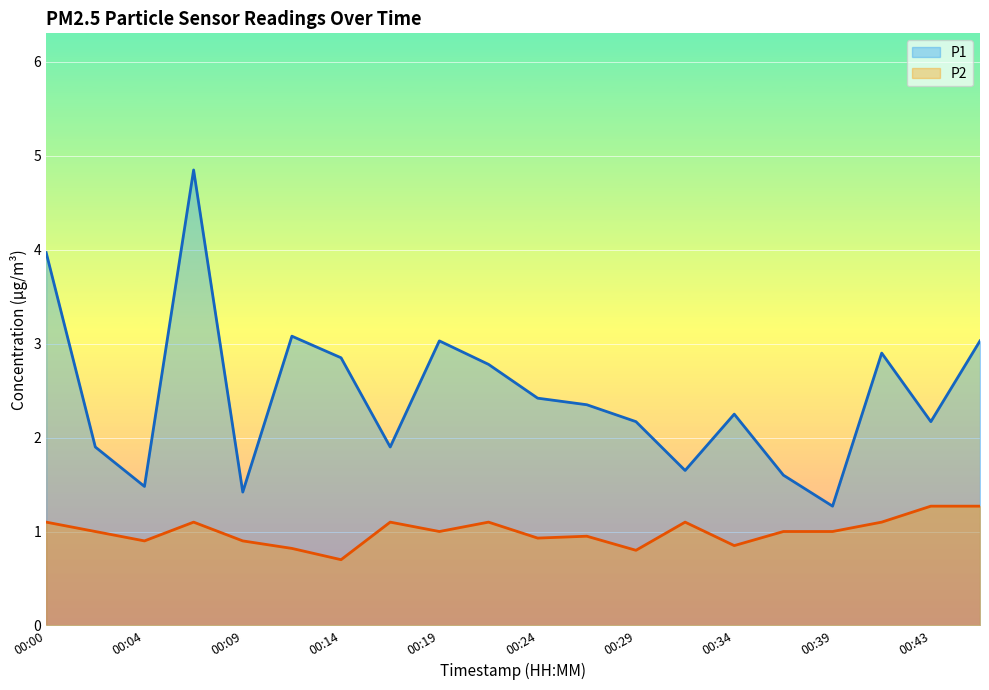

True or false: P1 and P2 intersect in this chart.

False